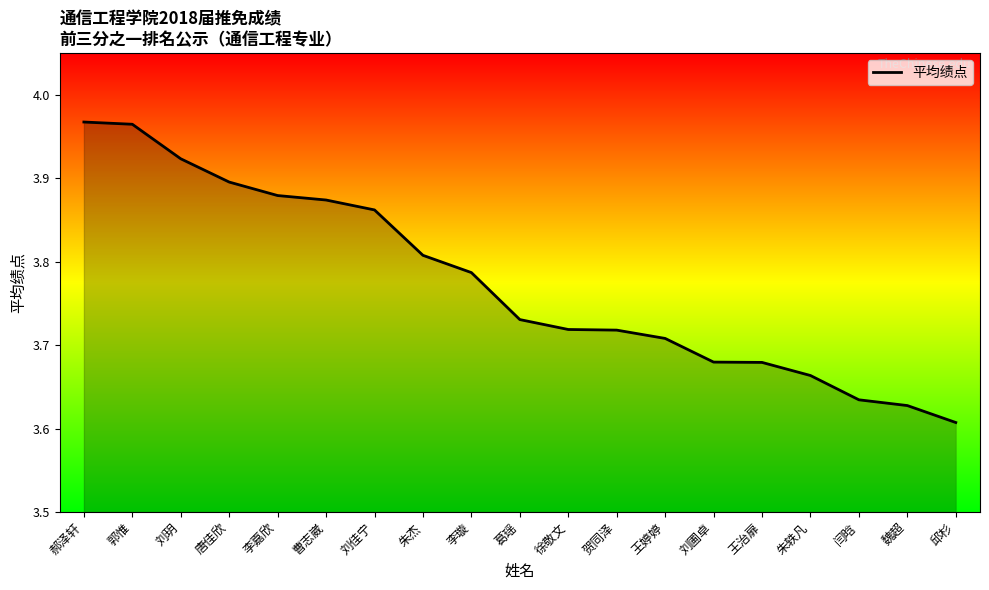

What position from the right is 唐佳欣?

16